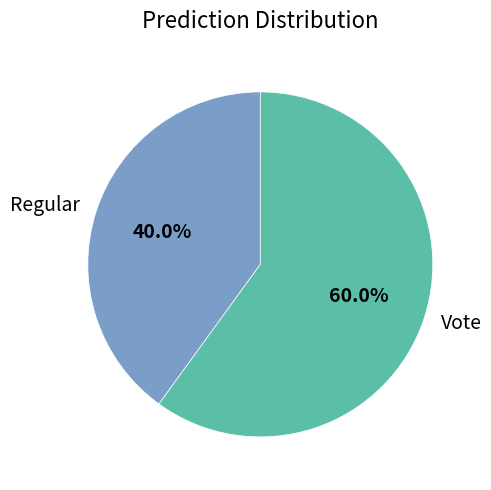

Which slice represents more than half of the pie?

Vote